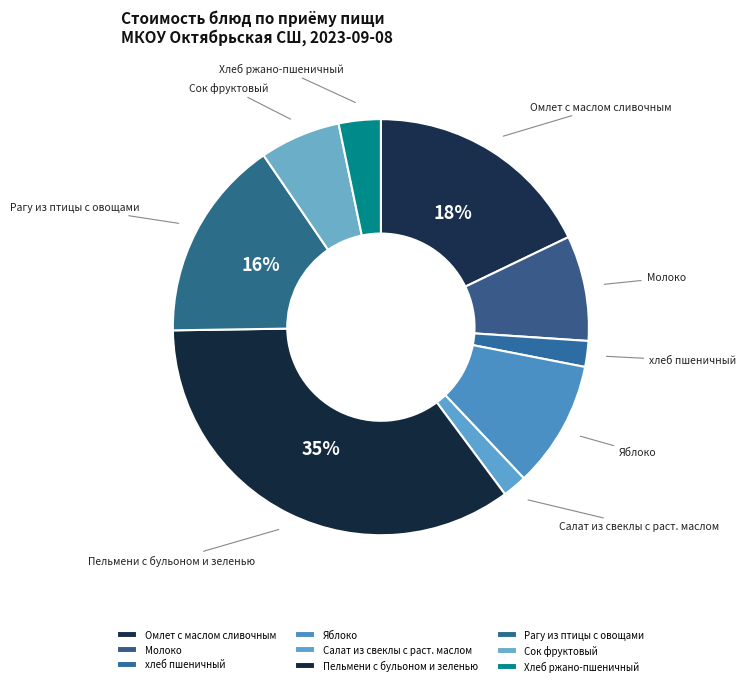

How many slices are in this pie chart?

9